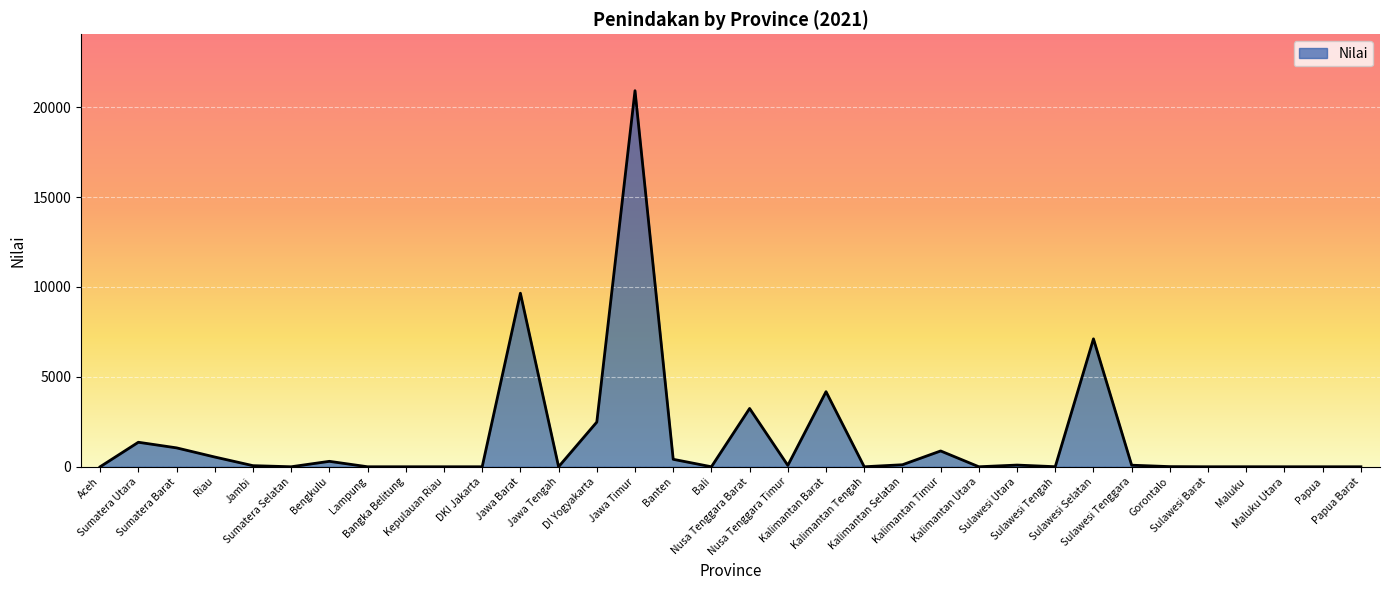

Does the chart display data point markers on the line(s)?

No